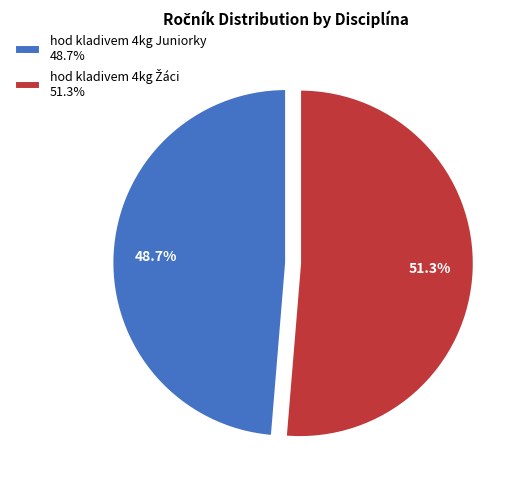

How much of the chart is everything except hod kladivem 4kg Juniorky 48.7%?

51.3%